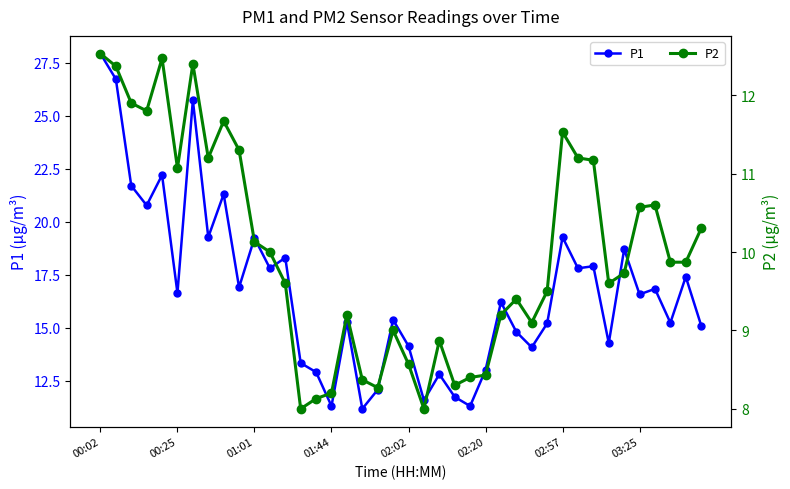

The value of P1 at 02:57 is 11.6. True or false?

False